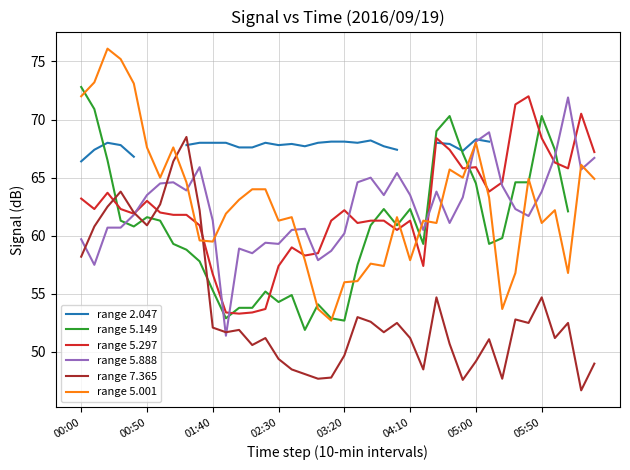

Read the range 5.297 value at 02:30.

57.4